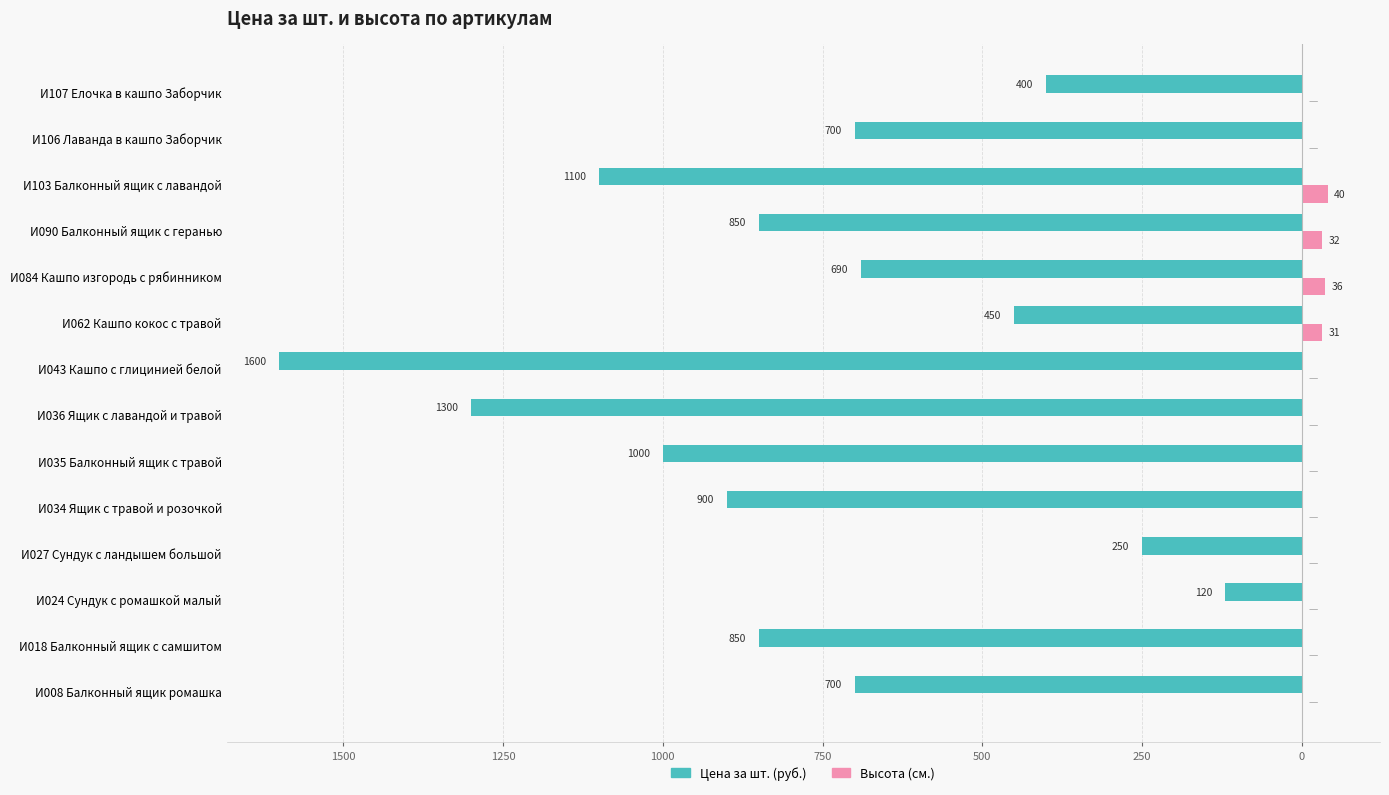

What are all the series names shown in the legend?

Цена за шт. (руб.), Высота (см.)